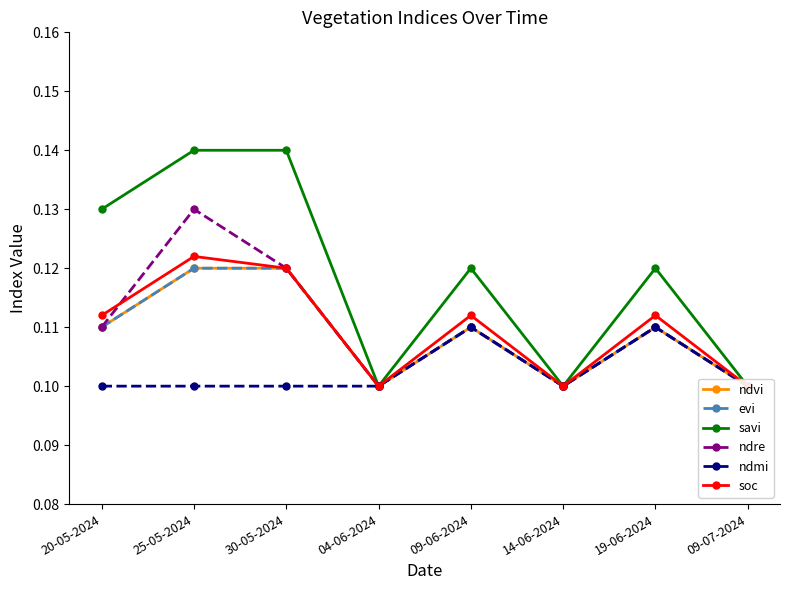

Which series changed the most between 20-05-2024 and 14-06-2024?

savi